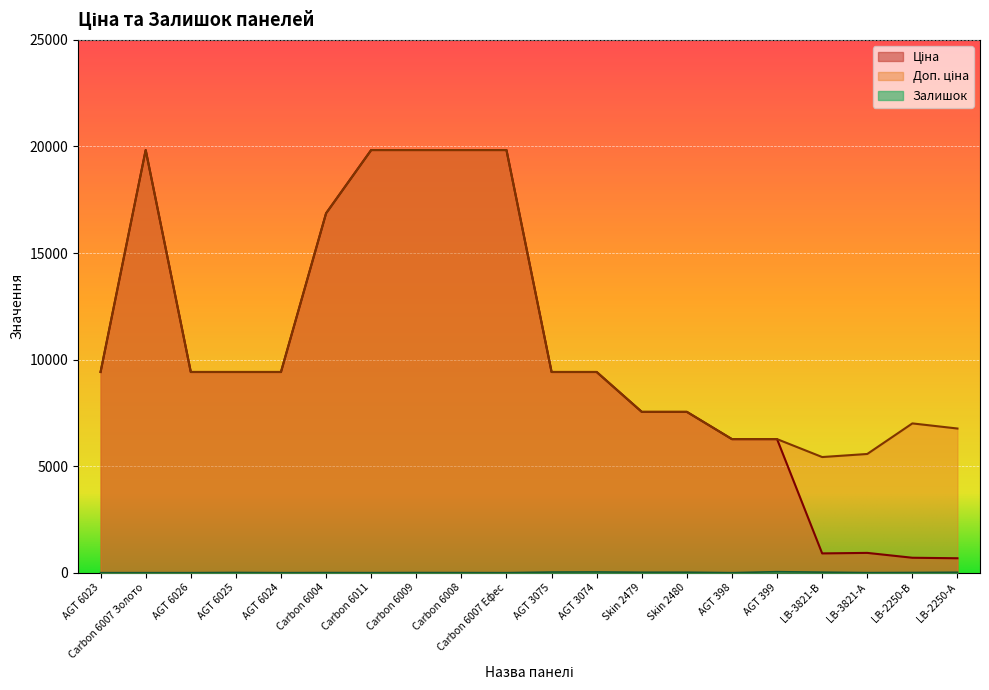

Which series has the largest range (max minus min)?

Ціна